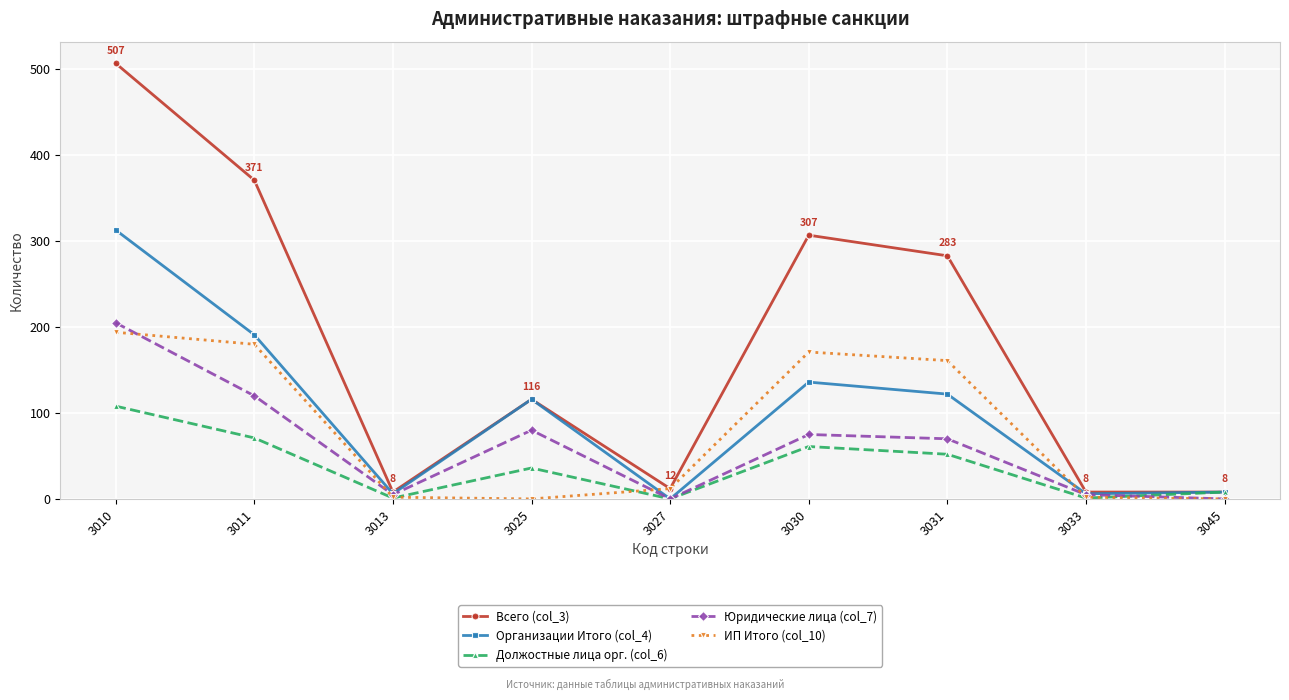

What is the difference between the highest and lowest values at 3030?

246